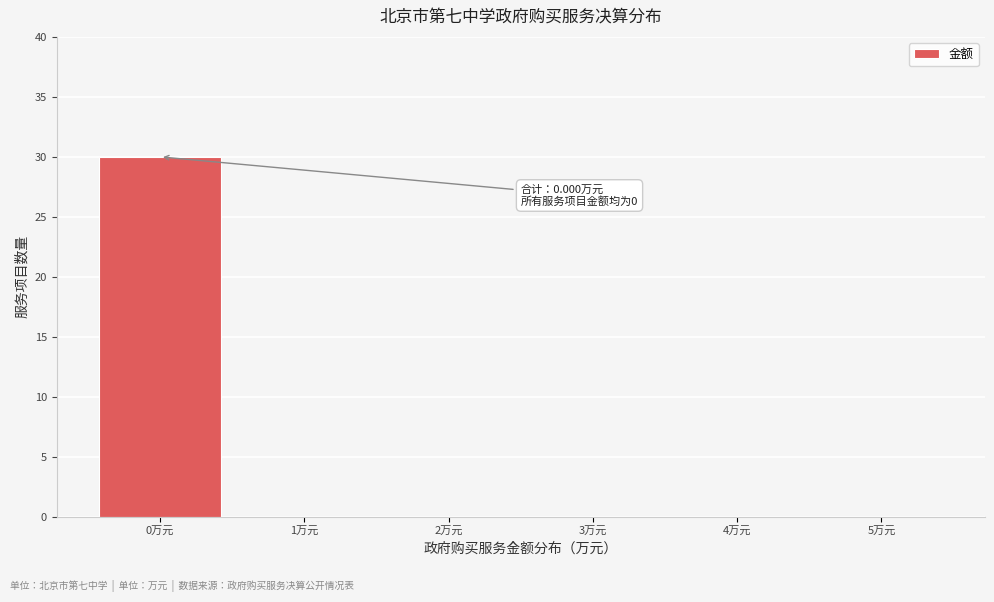

Over which range of the x-axis is the bar tallest?

-0.5 to 0.5